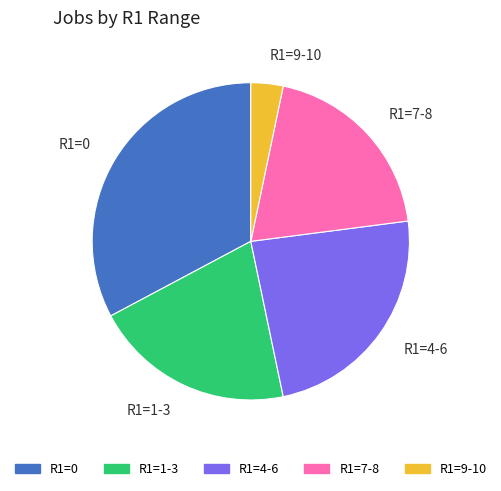

Rank the categories by value from highest to lowest.

R1=0, R1=4-6, R1=1-3, R1=7-8, R1=9-10